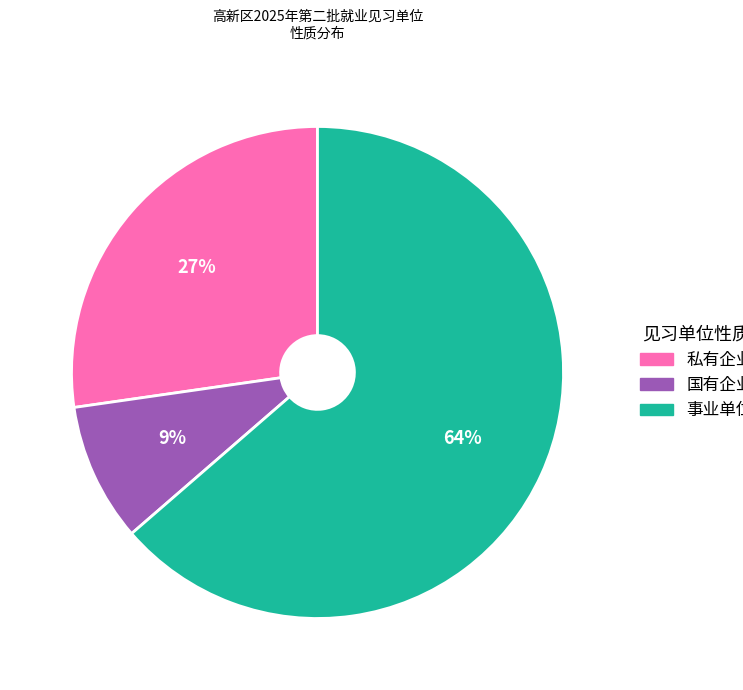

What is the smallest slice in the pie chart?

国有企业